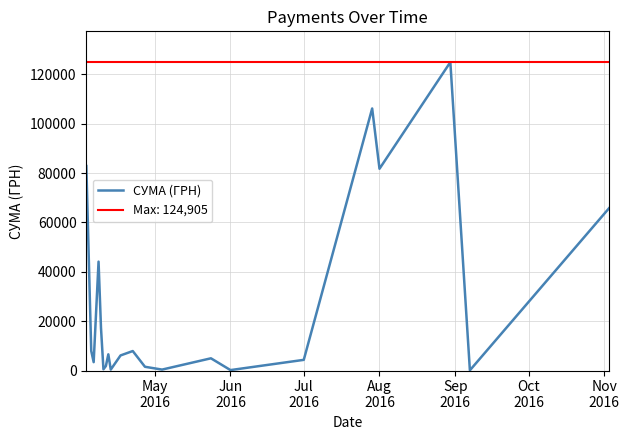

Reading left to right, what are all the values shown in this chart?

82834.0	7956.0	3387.1	44108.2	17230.2	504.5	1820.3	6561.8	380.3	6109.0	7889.8	1513.9	378.0	4950.0	176.0	4320.0	106147.3	81726.8	124904.8	84.5	65790.6